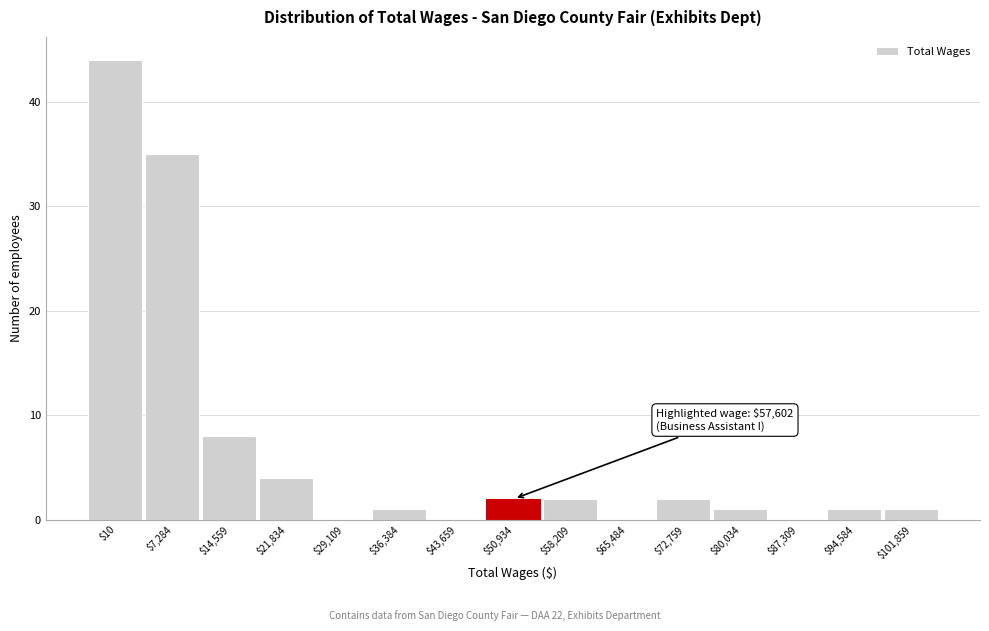

The value at $10 is 44. True or false?

True